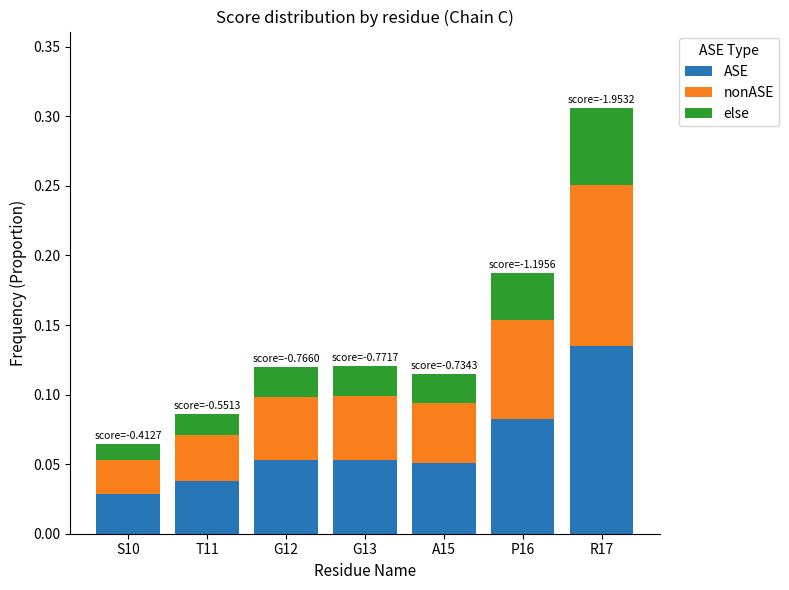

At which category is the sum across all series the highest?

R17